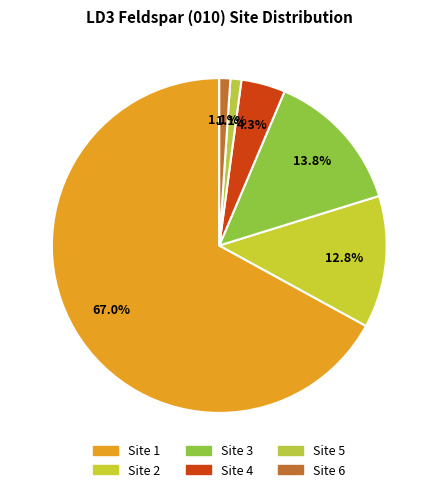

Count the number of slices in the pie.

6